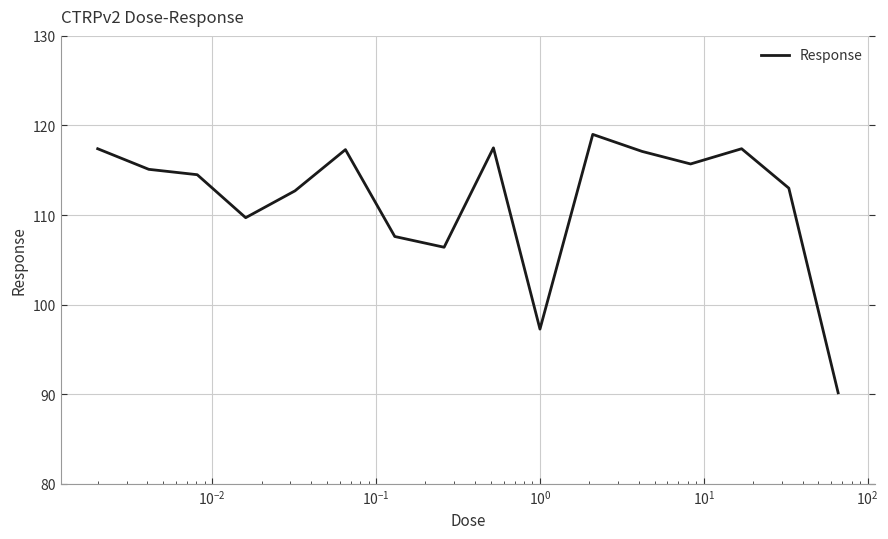

What is the maximum value shown in the chart?

119.0